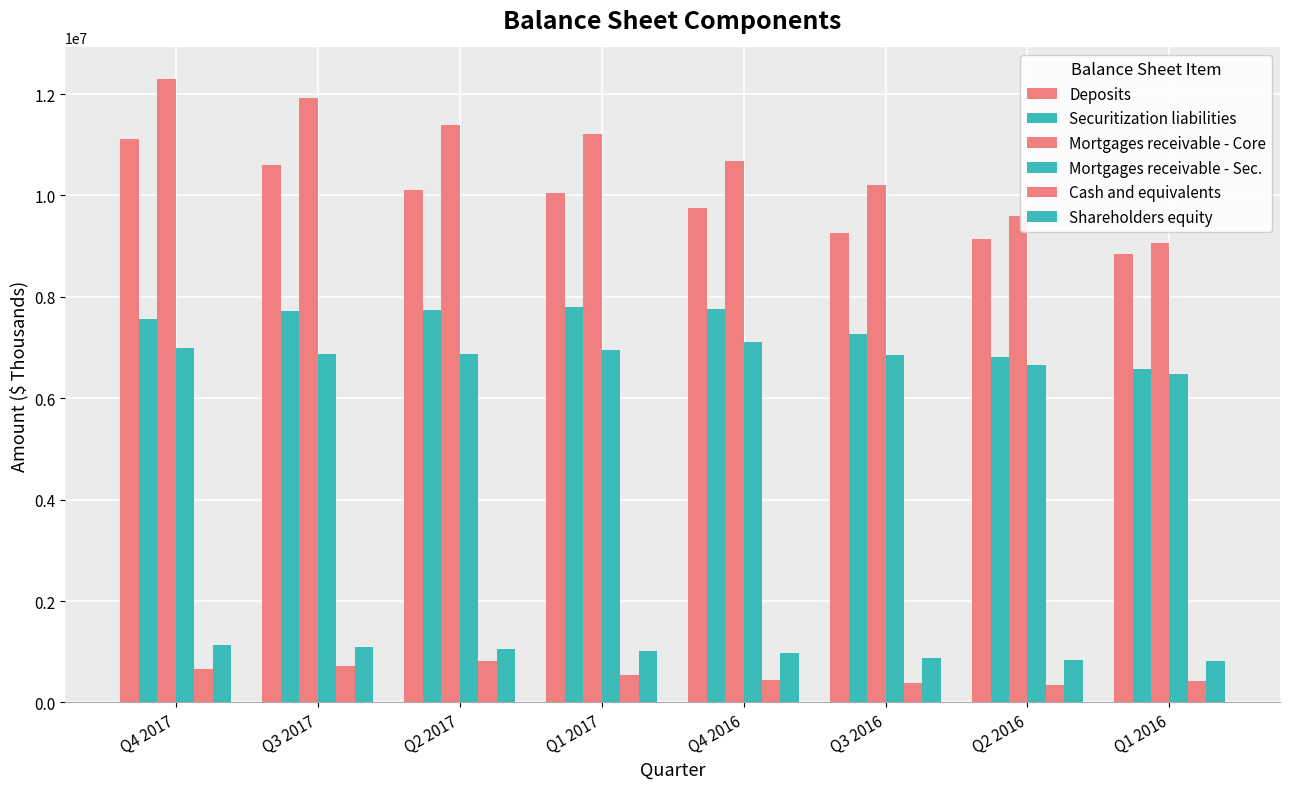

Is the value of Cash and equivalents at Q2 2016 greater than the value of Mortgages receivable - Sec. at Q4 2017?

No